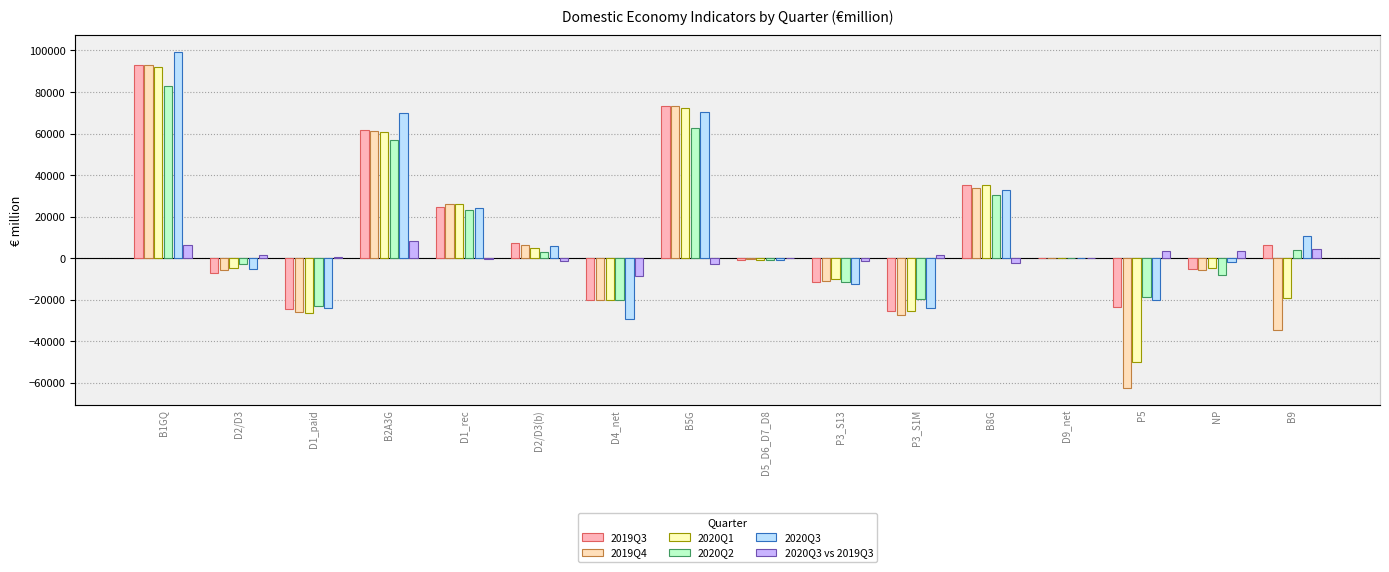

What is the value of the 2020Q1 bar at the 3rd from the left?

-26331.0